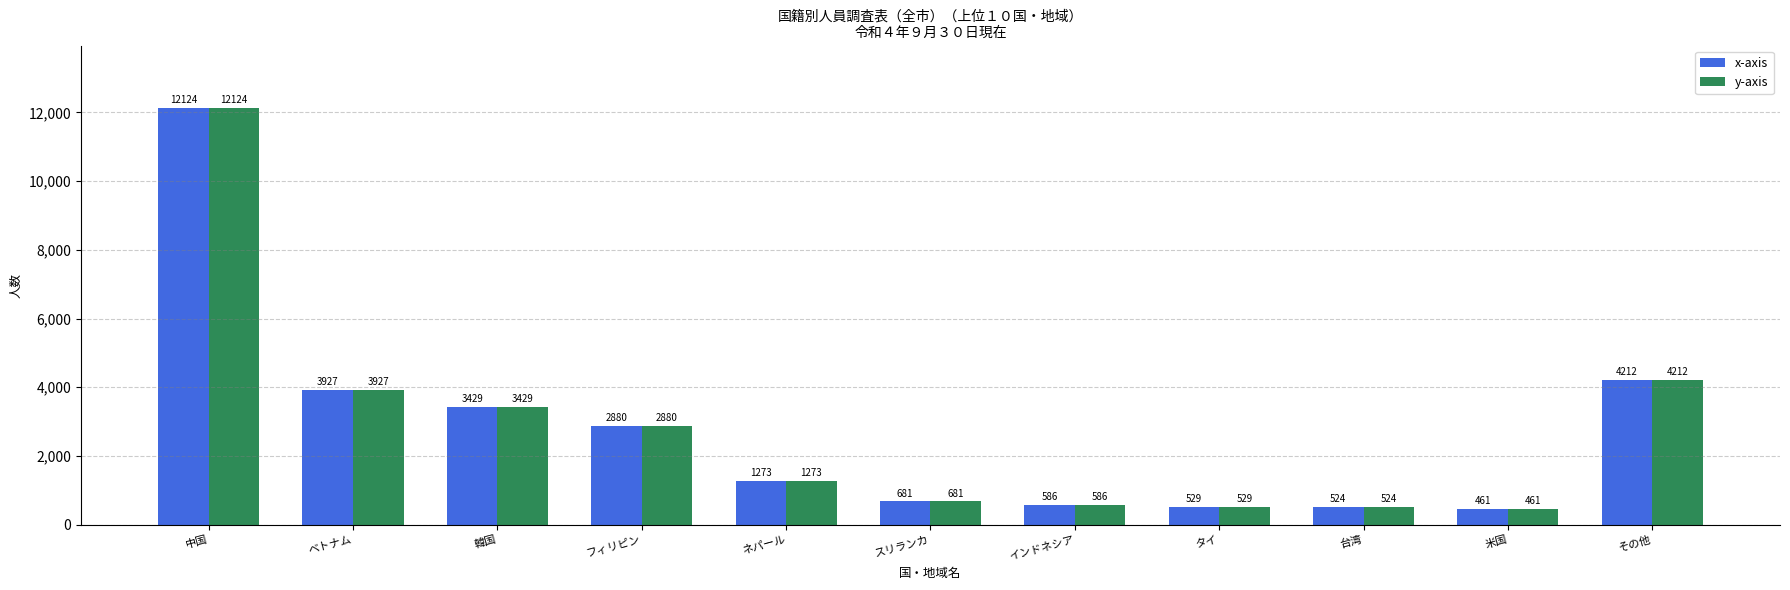

At which label does x-axis first exceed 1273?

中国